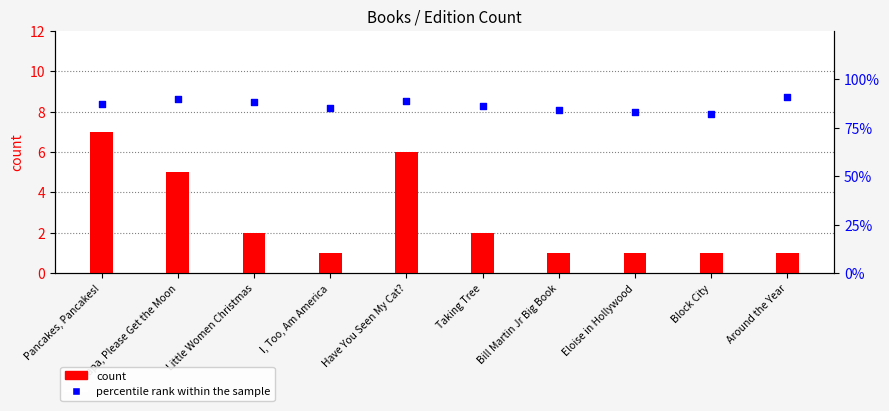

What is the total value across all series at Block City?

83